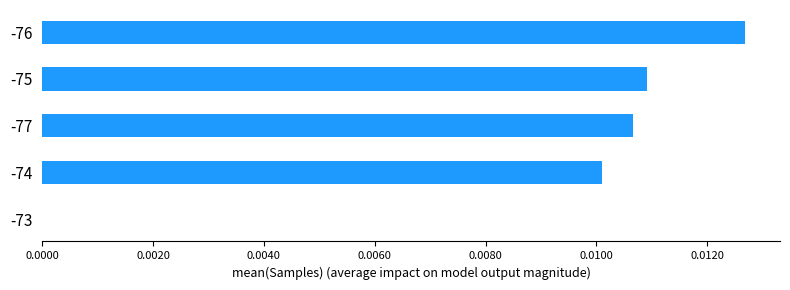

The chart shows a value of 0.0 at -74. True or false?

True